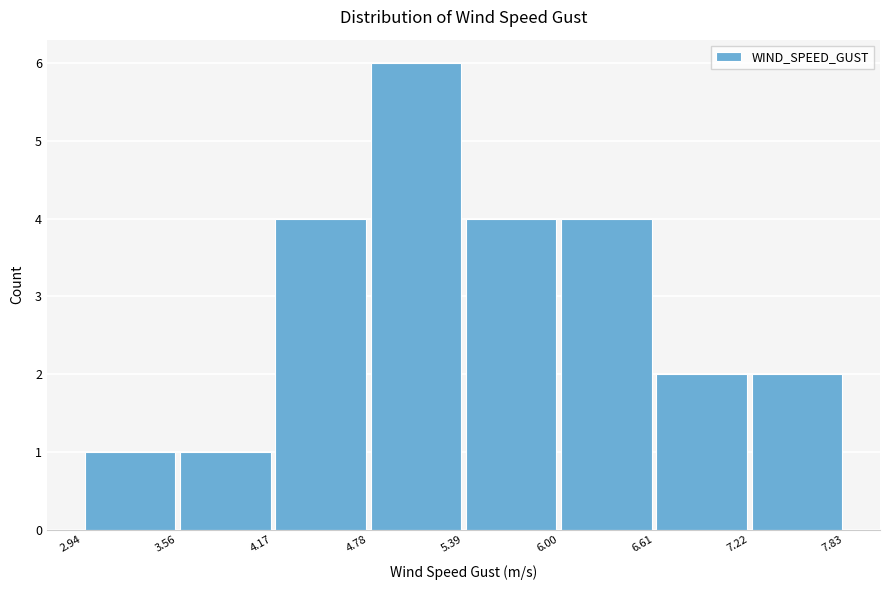

Reading left to right, list every bar in this chart as the range it spans on the x-axis followed by its height. The values are not printed on the chart, so give them approximately, as read against the axis.

2.94 to 3.56: 1
3.56 to 4.17: 1
4.17 to 4.78: 4
4.78 to 5.39: 6
5.39 to 6.00: 4
6.00 to 6.61: 4
6.61 to 7.22: 2
7.22 to 7.83: 2